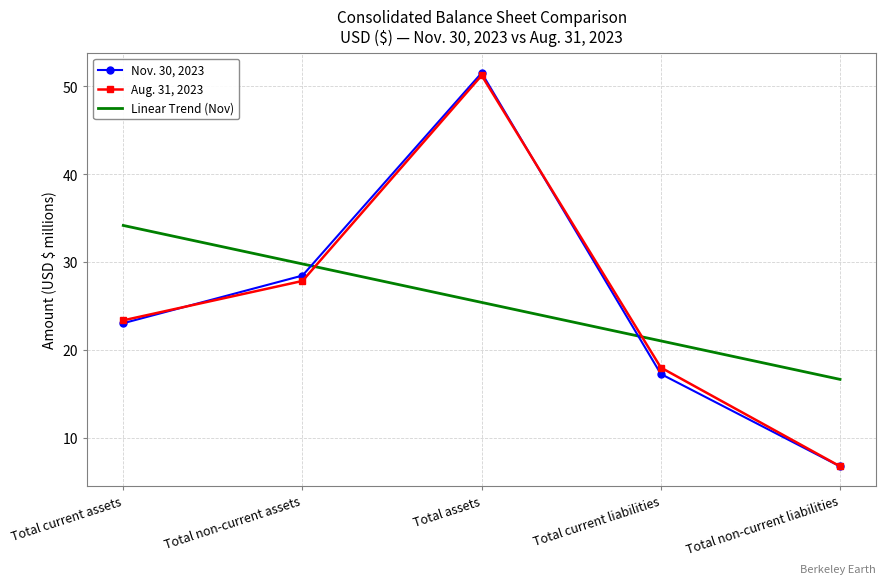

Is it true that Linear Trend (Nov) equals 29.8 at Total non-current assets?

True